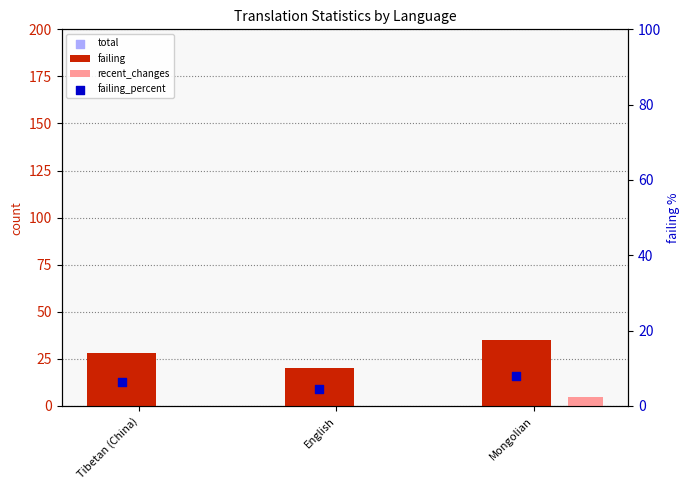

Which series has the widest spread of Y values?

failing